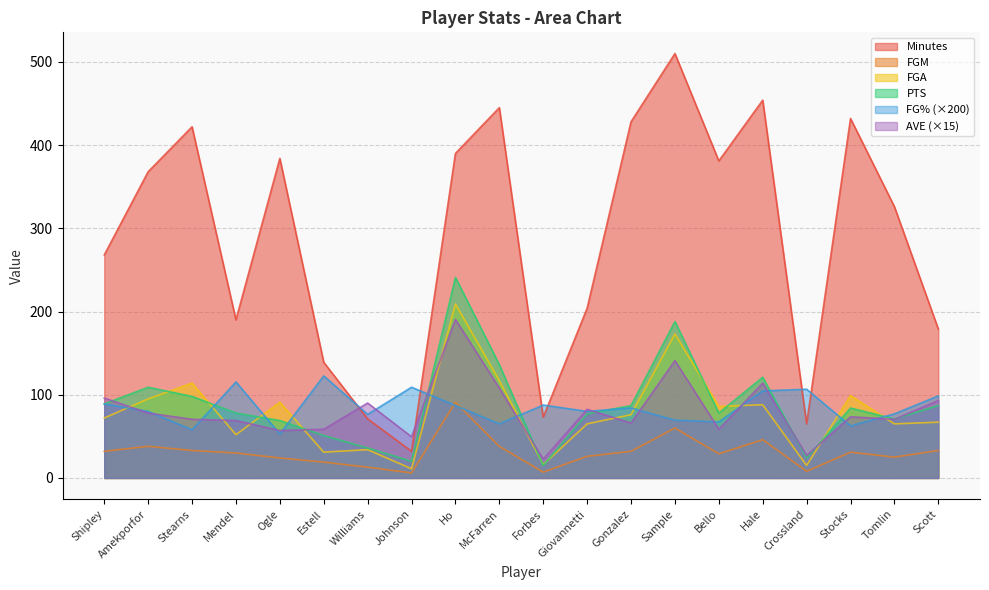

What is the label of the 2nd point from the right?

Tomlin